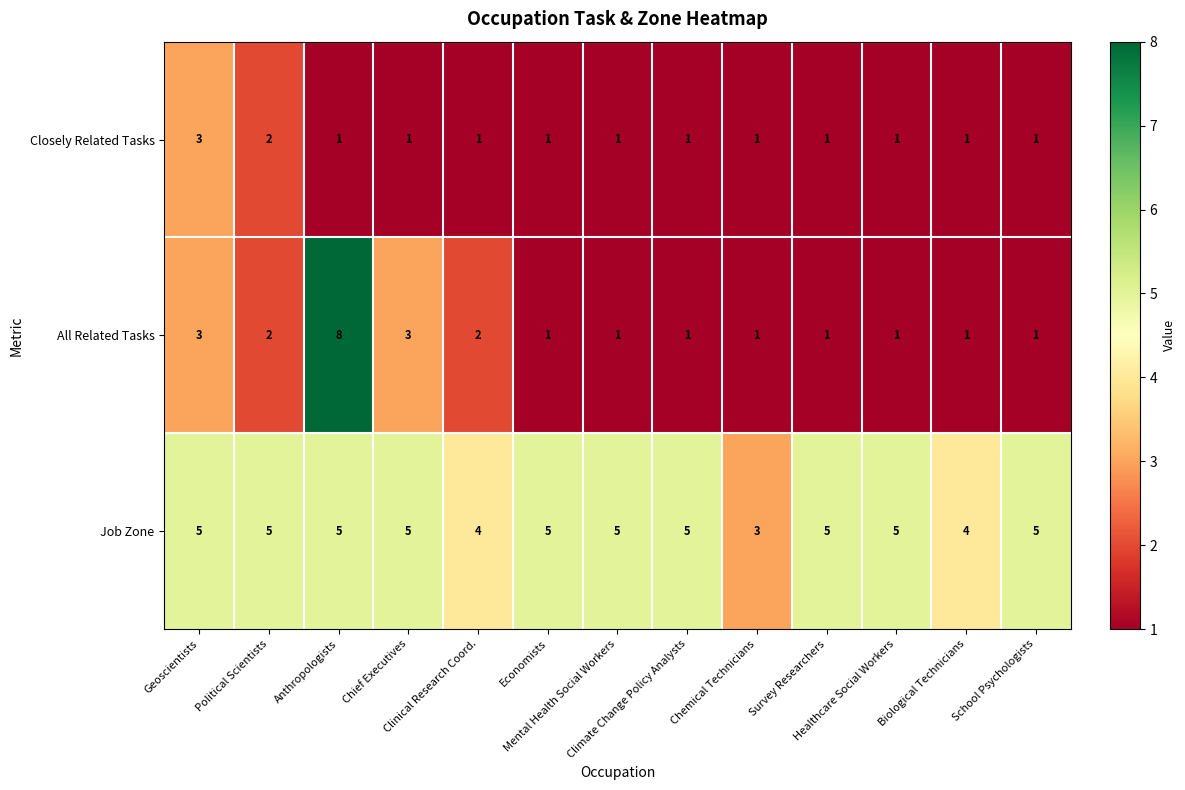

List the series in order of their overall mean, lowest first.

Closely Related Tasks, All Related Tasks, Job Zone